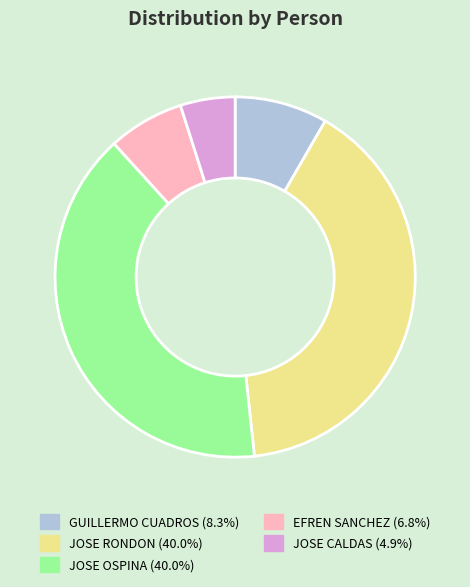

Is JOSE CALDAS the majority of the pie?

No